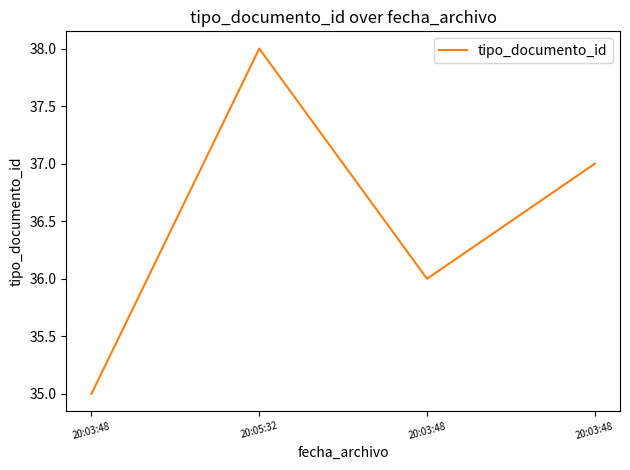

At which label is the value closest to 36?

20:03:48